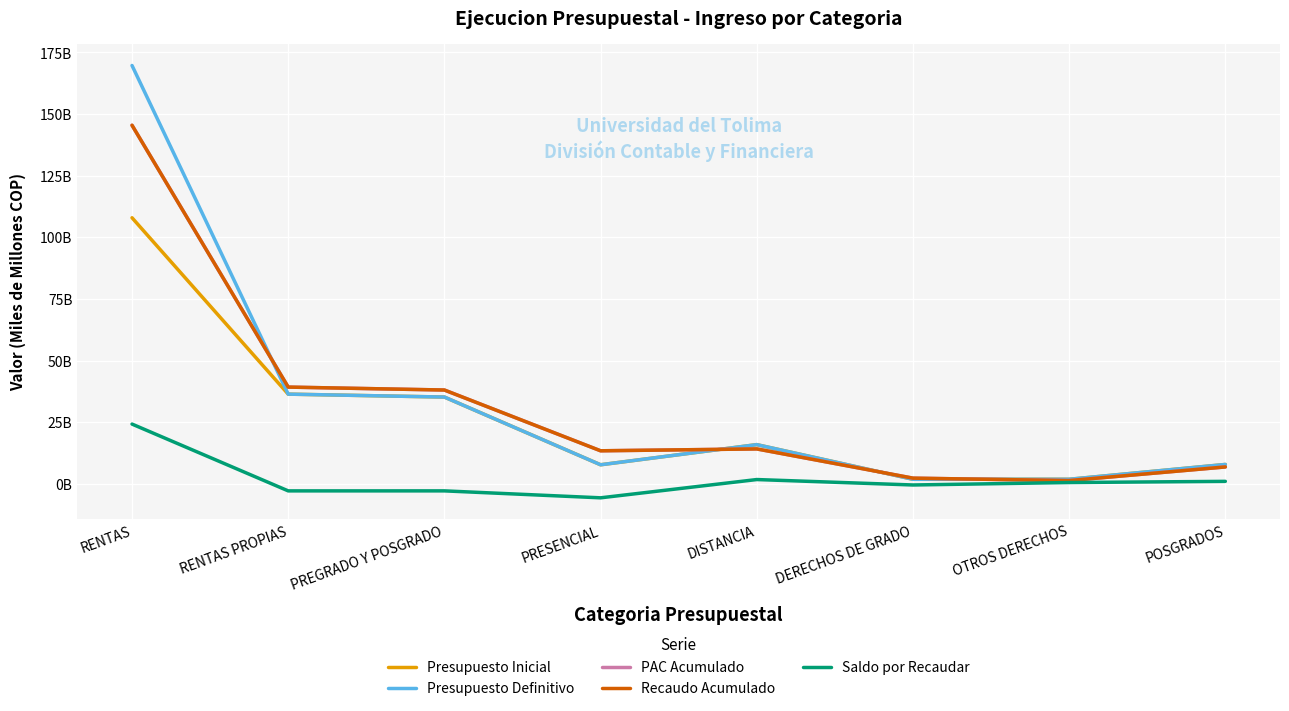

Does the chart have visible grid lines?

Yes